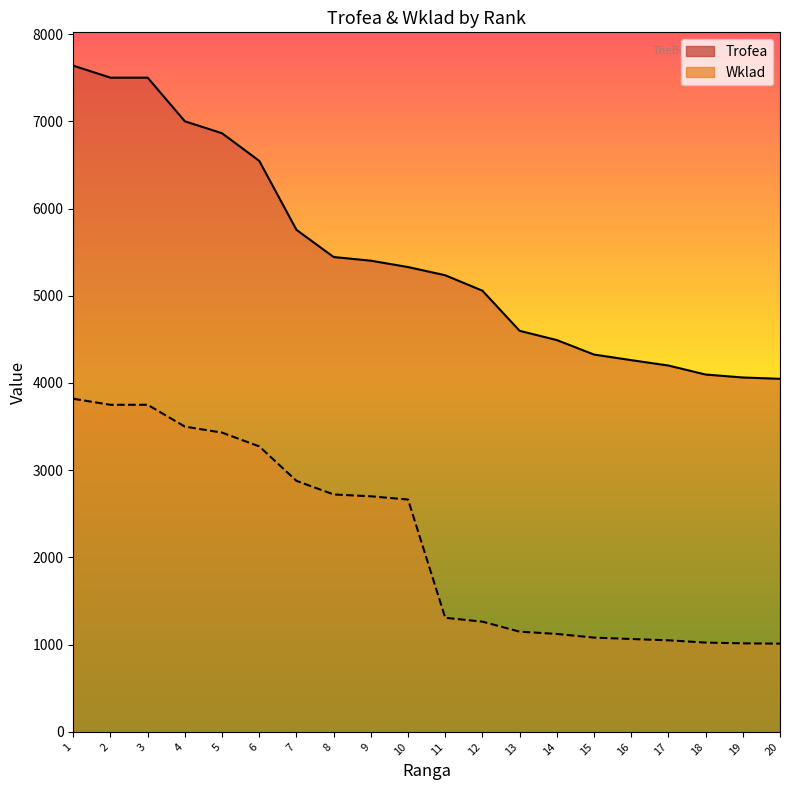

Where does the Trofea series first go above 5329?

1